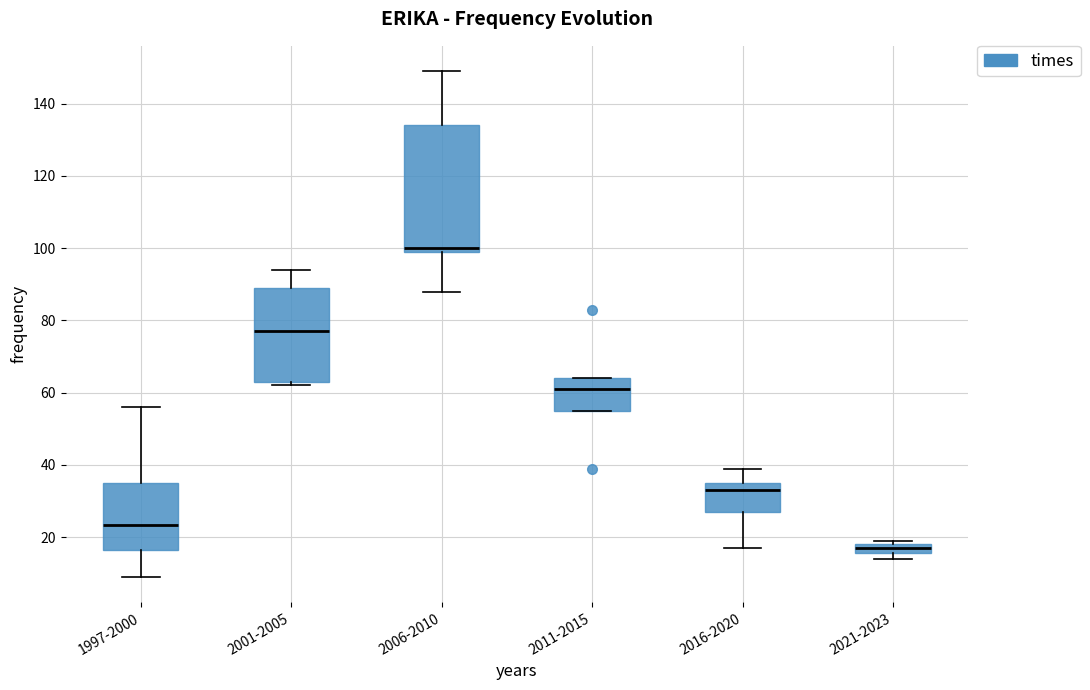

Comparing the boxes themselves (not the whiskers), which one is the tallest?

2006-2010